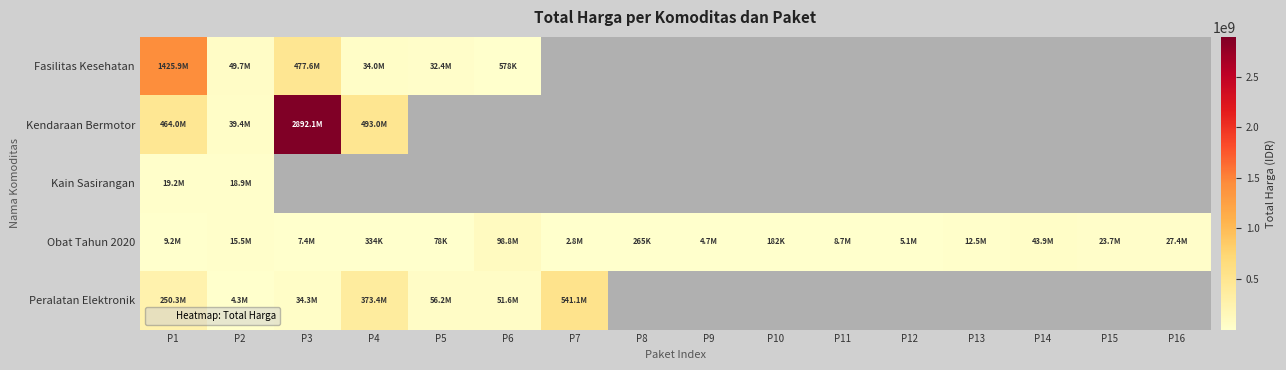

List the series in order of their peak value, highest first.

Kendaraan Bermotor, Fasilitas Kesehatan, Peralatan Elektronik, Obat Tahun 2020, Kain Sasirangan